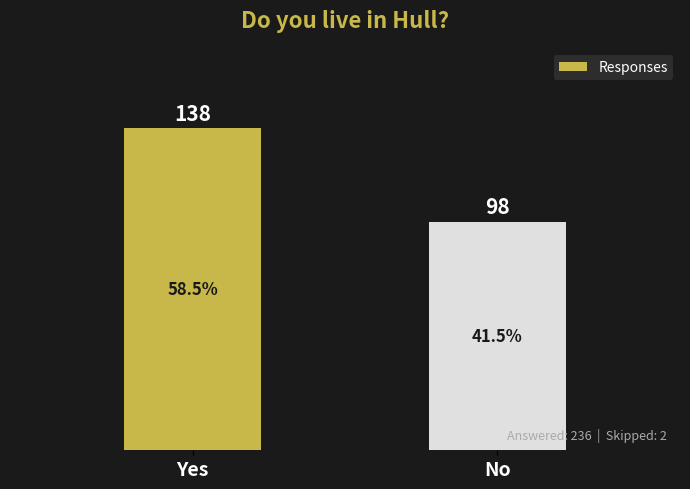

How many series are shown in this chart?

1